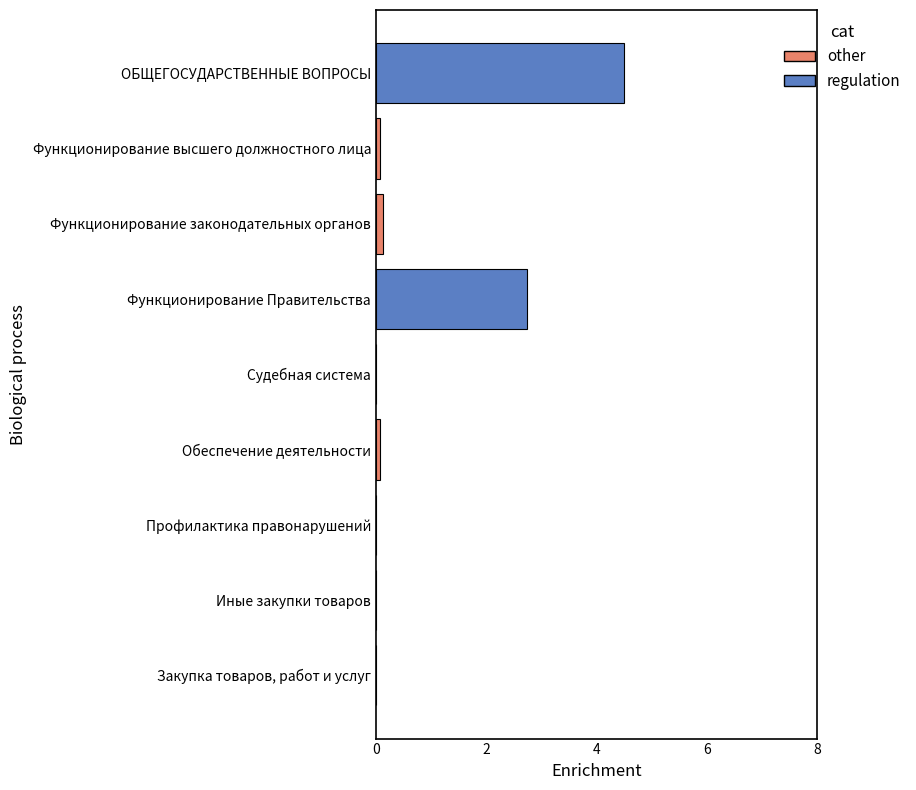

What is the sum of all values?

7.5